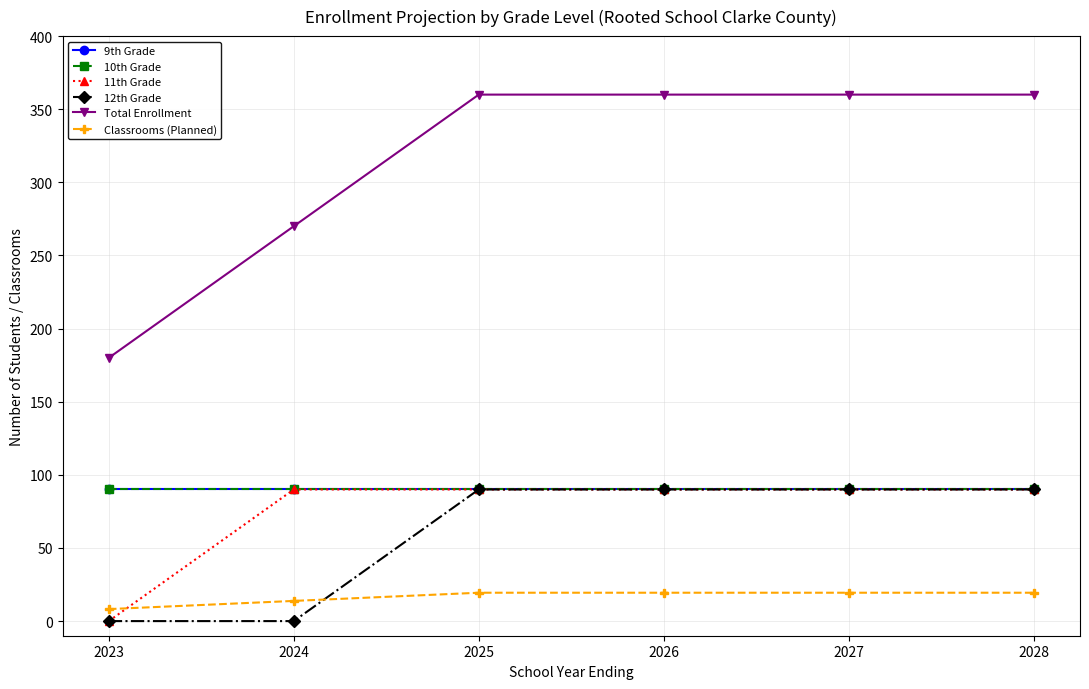

What is the sum of the Classrooms (Planned) values at 2024 and 2028?

33.2